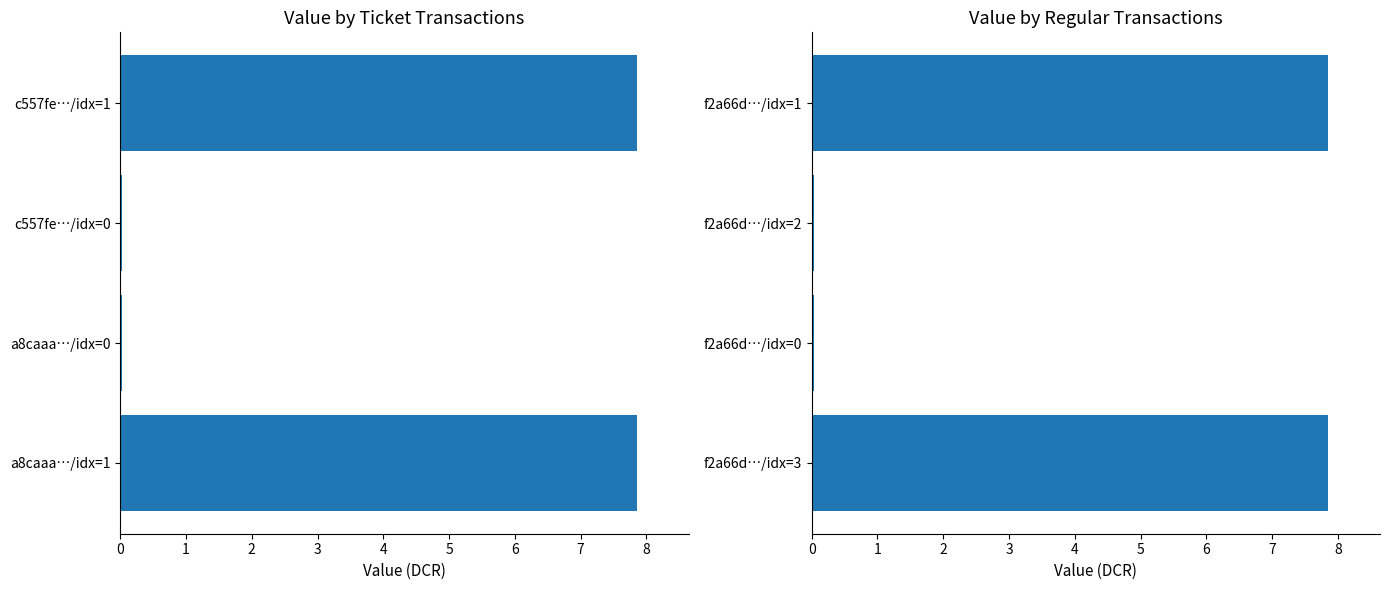

Is it true that Regular equals 7.9 at f2a66d…/idx=1?

True